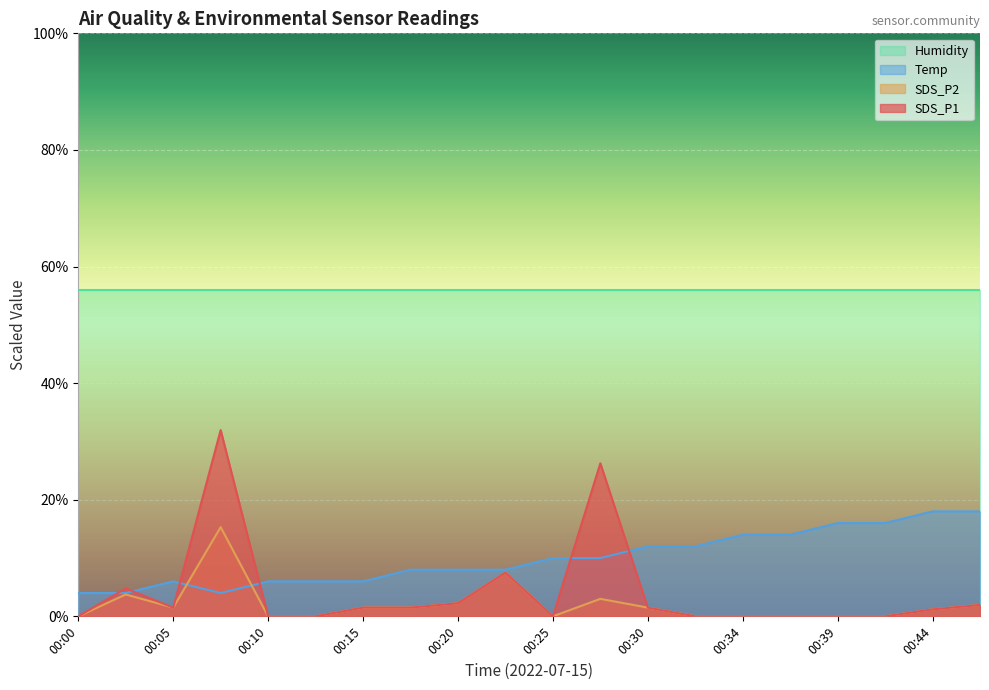

Rank the categories by Temp value from lowest to highest.

00:00, 00:03, 00:07, 00:05, 00:10, 00:12, 00:15, 00:17, 00:20, 00:22, 00:25, 00:27, 00:30, 00:32, 00:34, 00:37, 00:39, 00:42, 00:44, 00:47